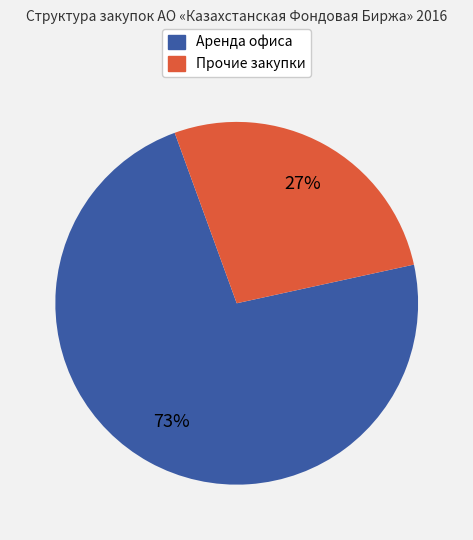

To the nearest percent, what is the difference between the largest and smallest slice percentages?

46%